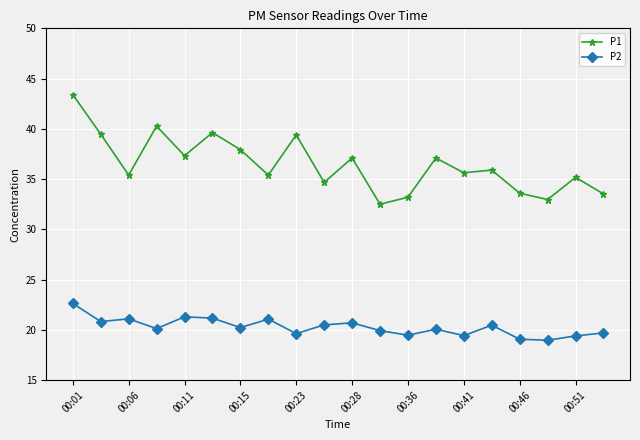

Which series has the largest range (max minus min)?

P1